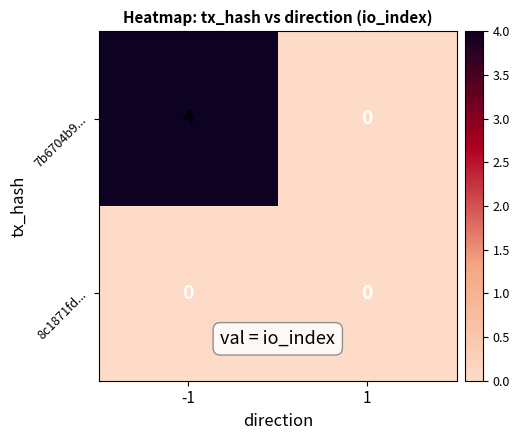

What is the greatest value displayed?

4